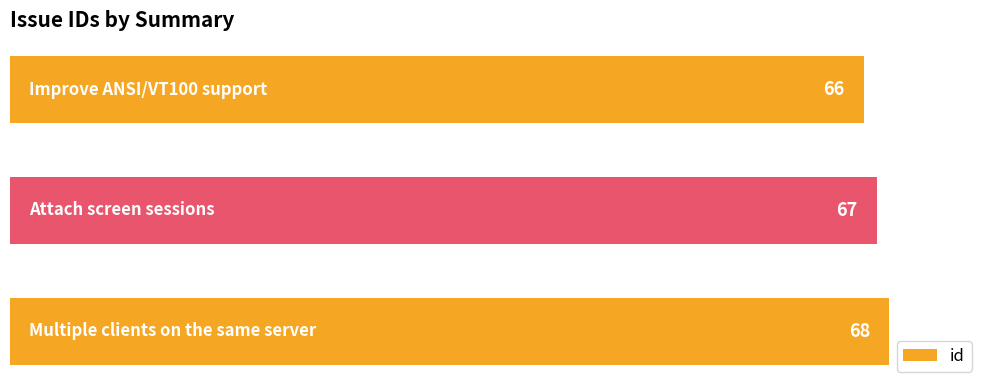

Count the values in the range 66 to 68.

3